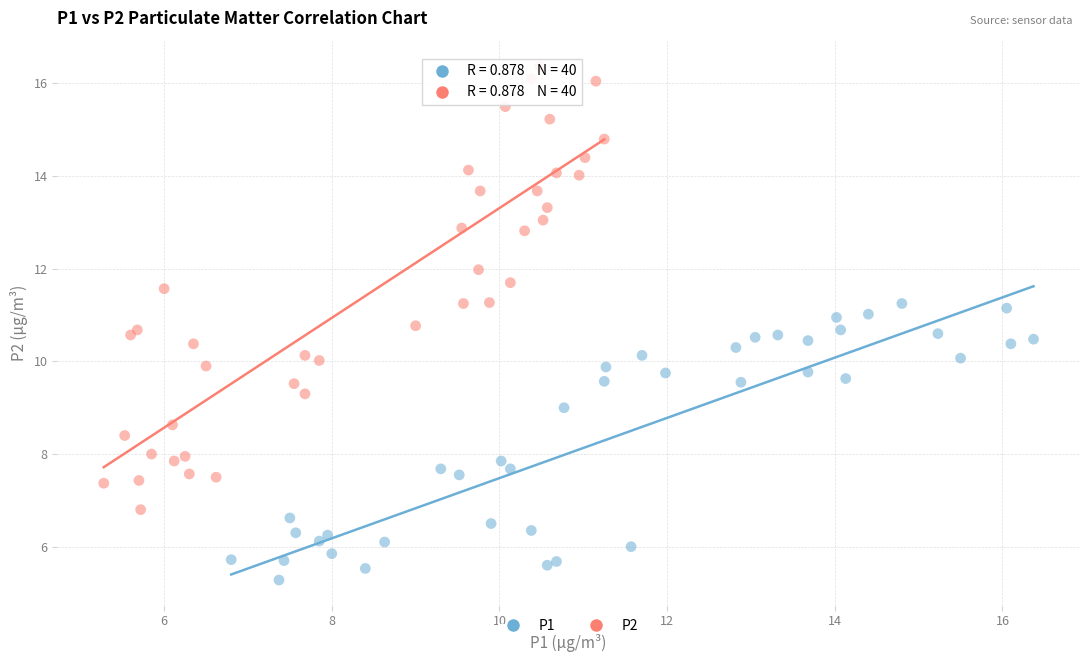

Which series contains the lowest Y value?

P1